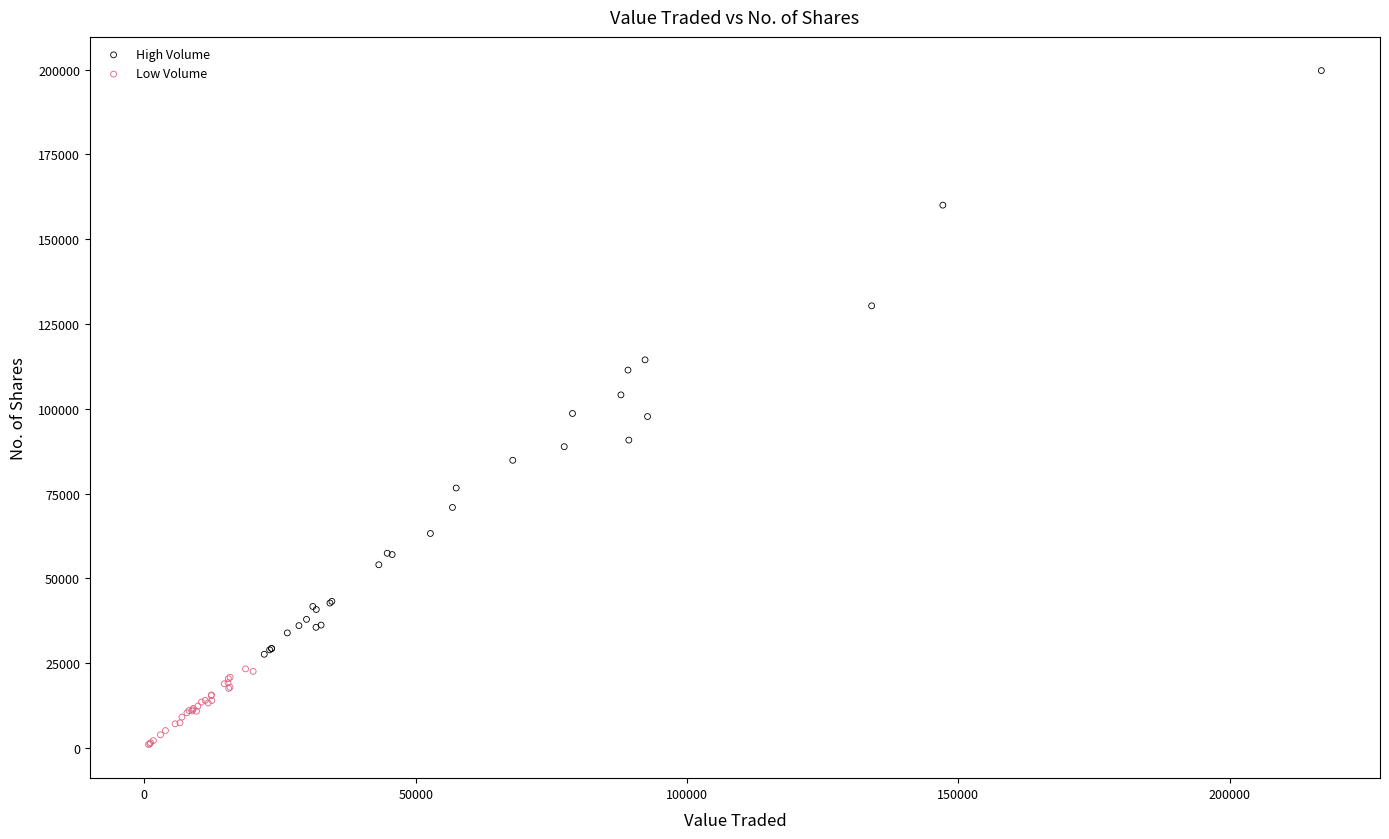

What are all the series names shown in the legend?

High Volume, Low Volume